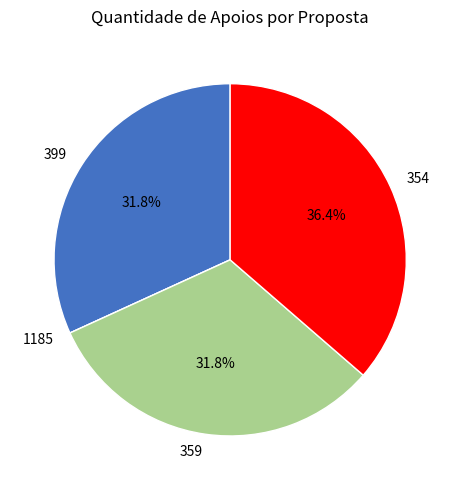

Which has a higher value, 399 or 354?

354